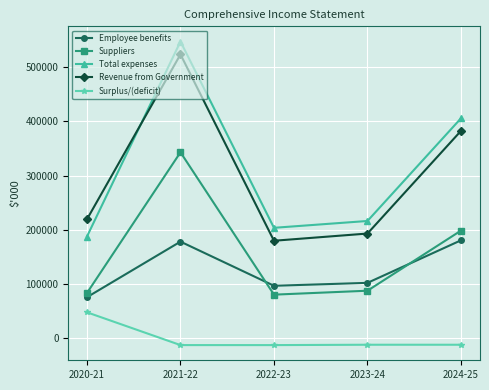

How many negative values does the Surplus/(deficit) series have?

4